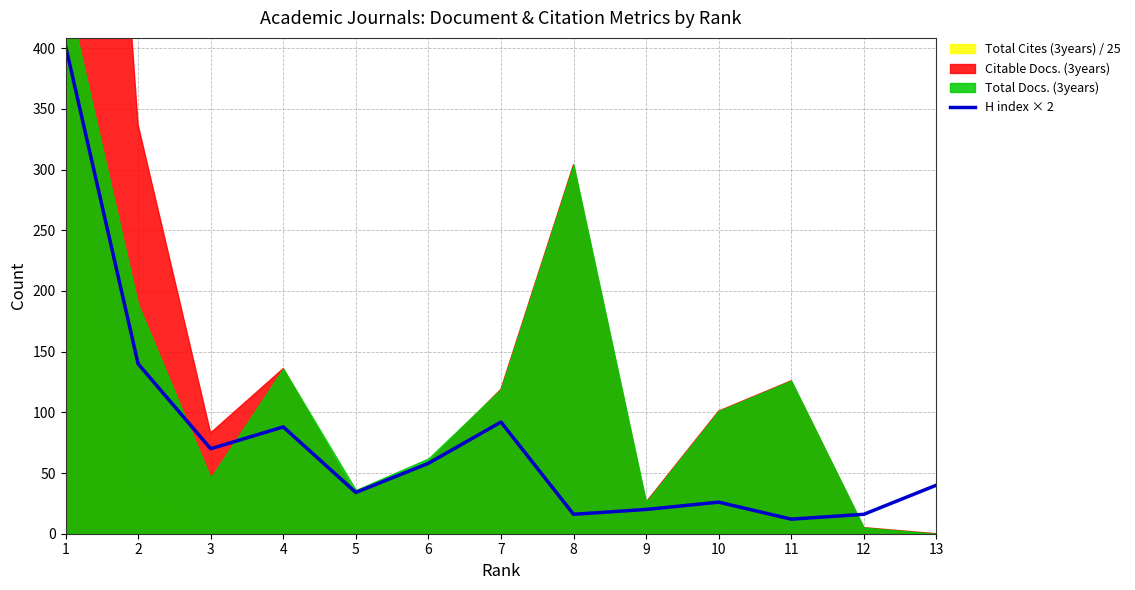

What is the value of the 2nd point from the left?

140